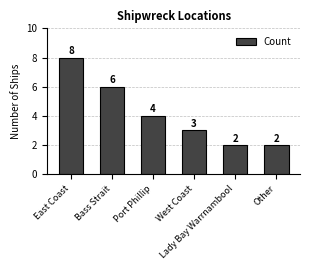

What position from the right is Lady Bay Warrnambool?

2